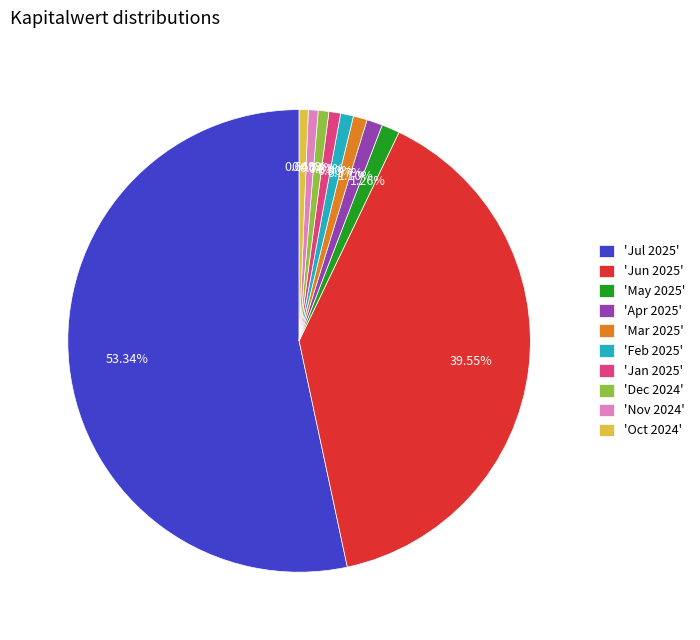

Combined, do 'Apr 2025' and 'Jan 2025' account for over 50%?

No